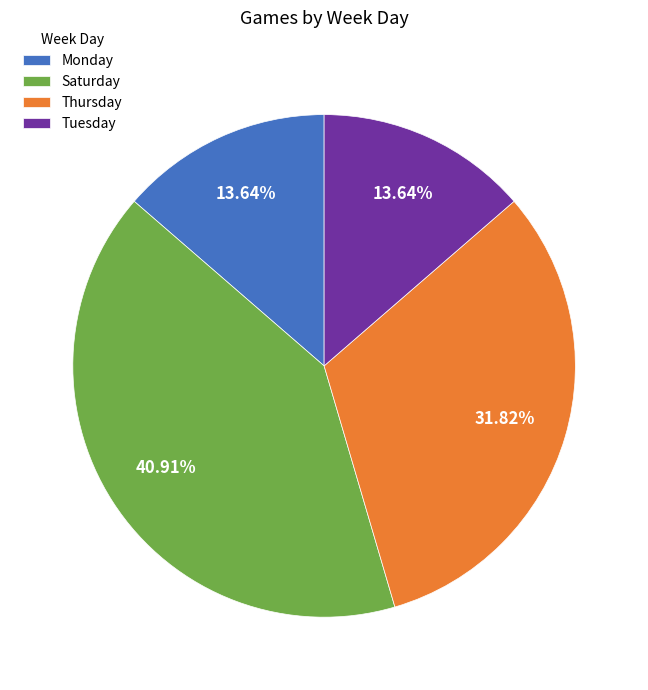

How many segments does this pie chart have?

4